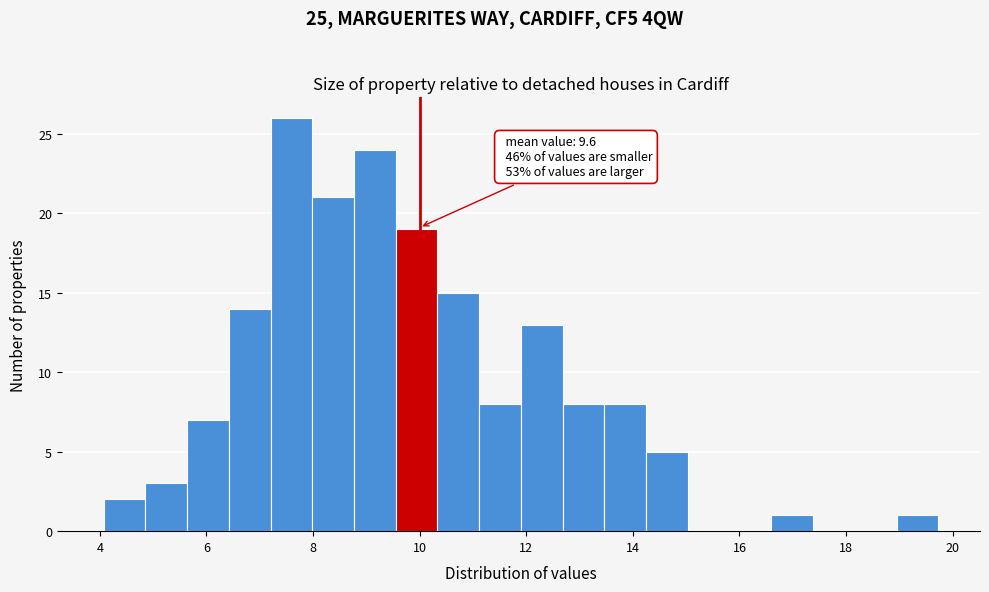

Read against the x-axis, roughly where is the centre of the tallest bar?

7.6